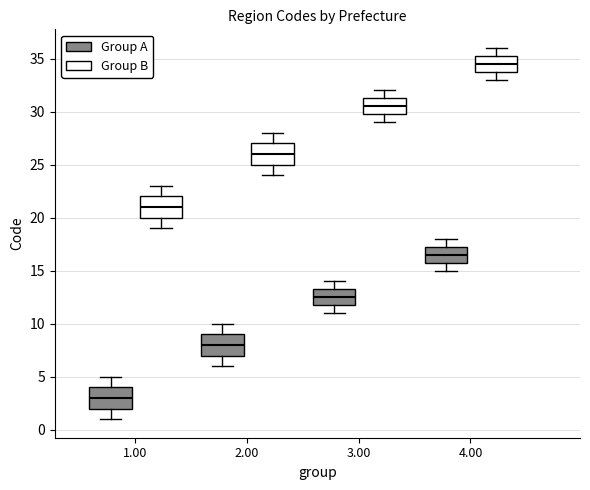

Where does the lower whisker of the box for 3.00 (Group A) end on the y-axis? The values are not printed on the chart, so give them approximately, as read against the axis.

11.0